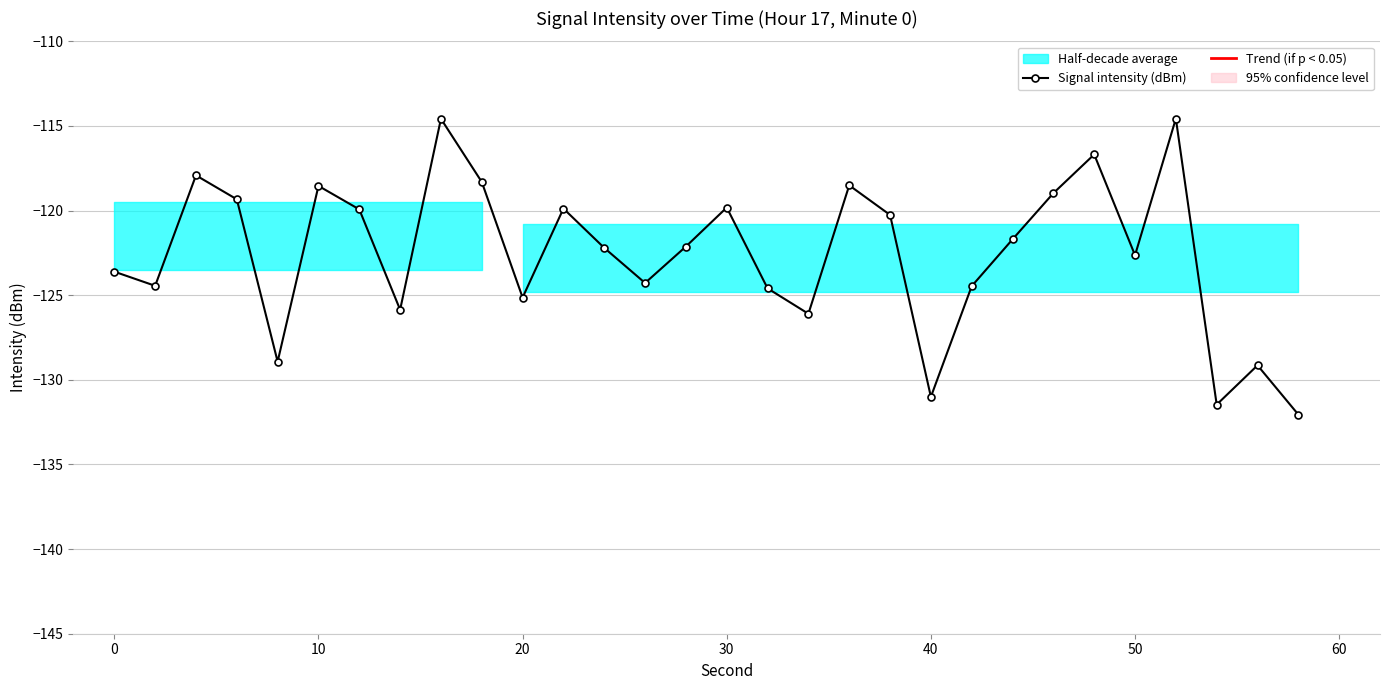

How many data points are less than -122?

16